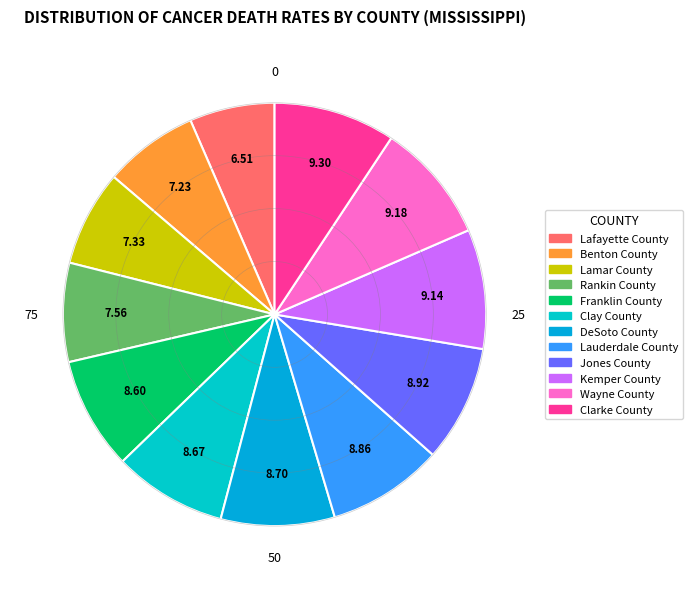

Combined, what portion of the pie is Lamar County and Clay County?

16.0%